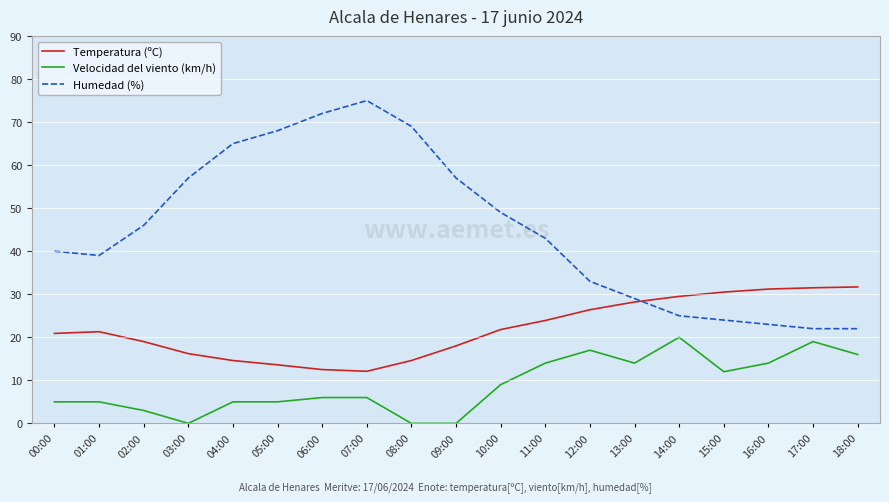

Is it true that Humedad (%) equals 109.7 at 06:00?

False